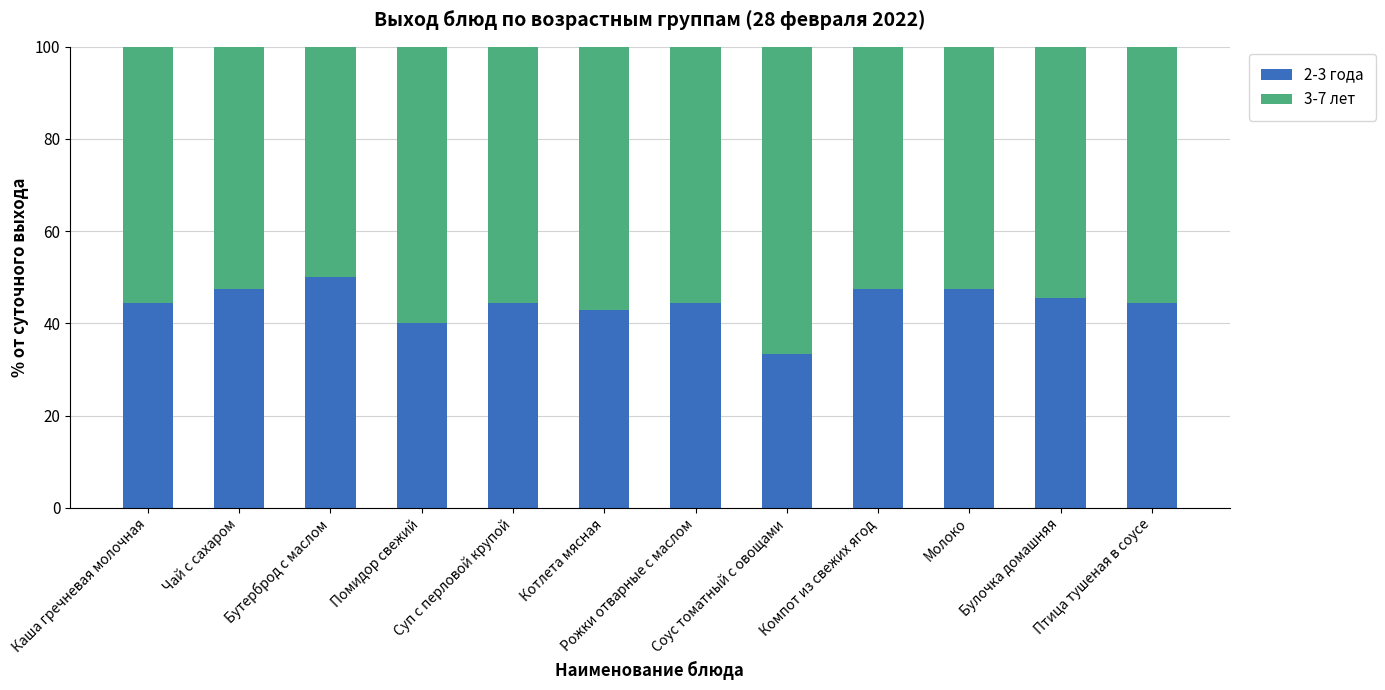

What is the lowest value of the 2-3 года series?

33.3